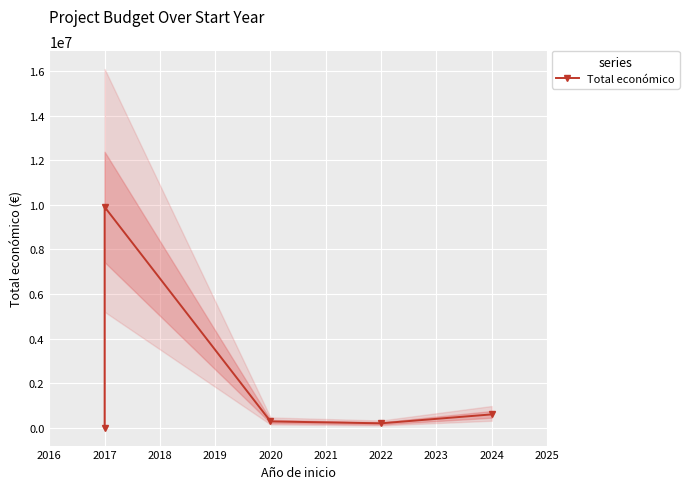

Which has a higher value, 2022 or 2017?

2017